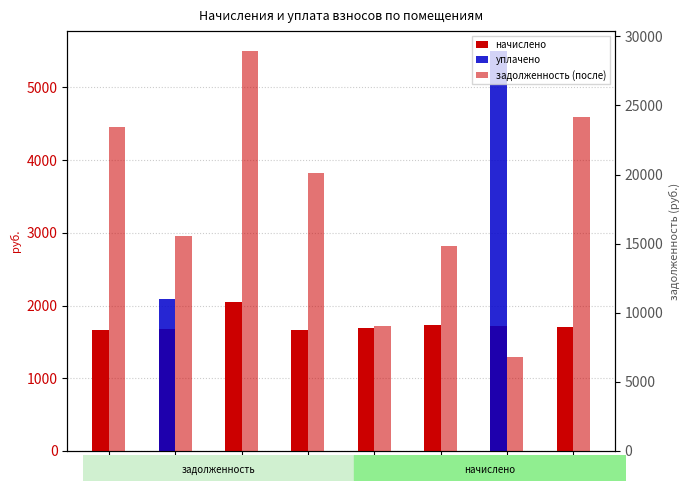

Between №2 and №5, which series saw the biggest shift?

задолженность (после)